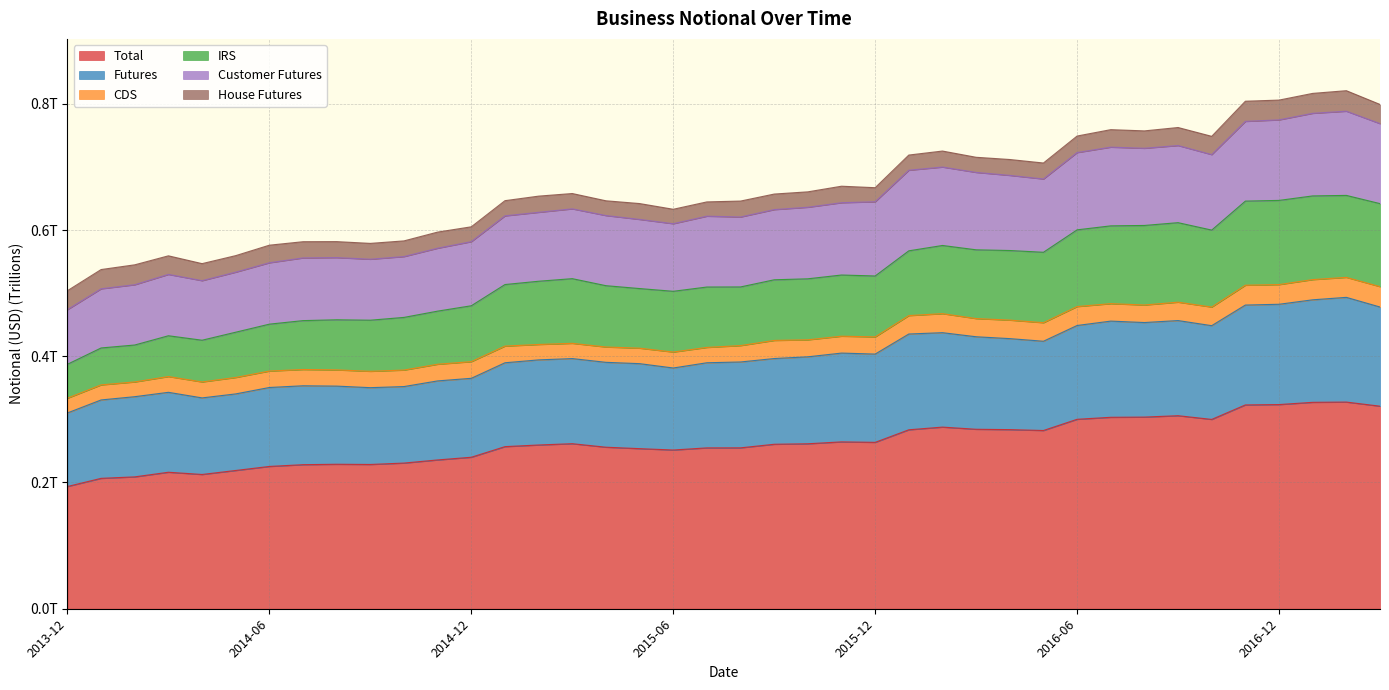

Count the Total values in the range 0 to 1.

40